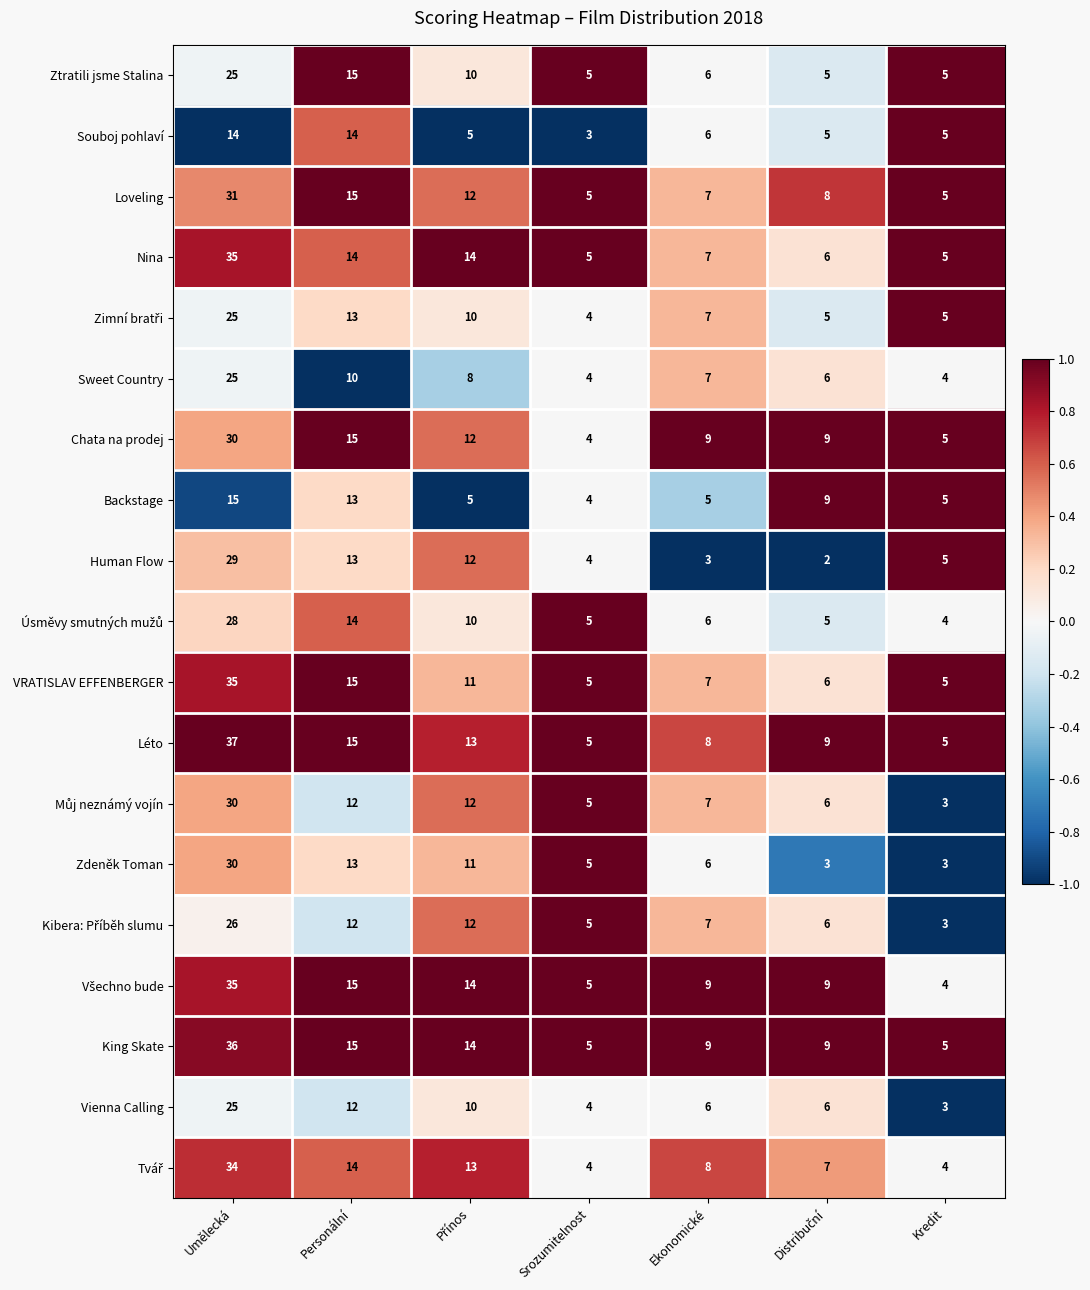

Where is Zdeněk Toman nearest to the value 16?

Personální